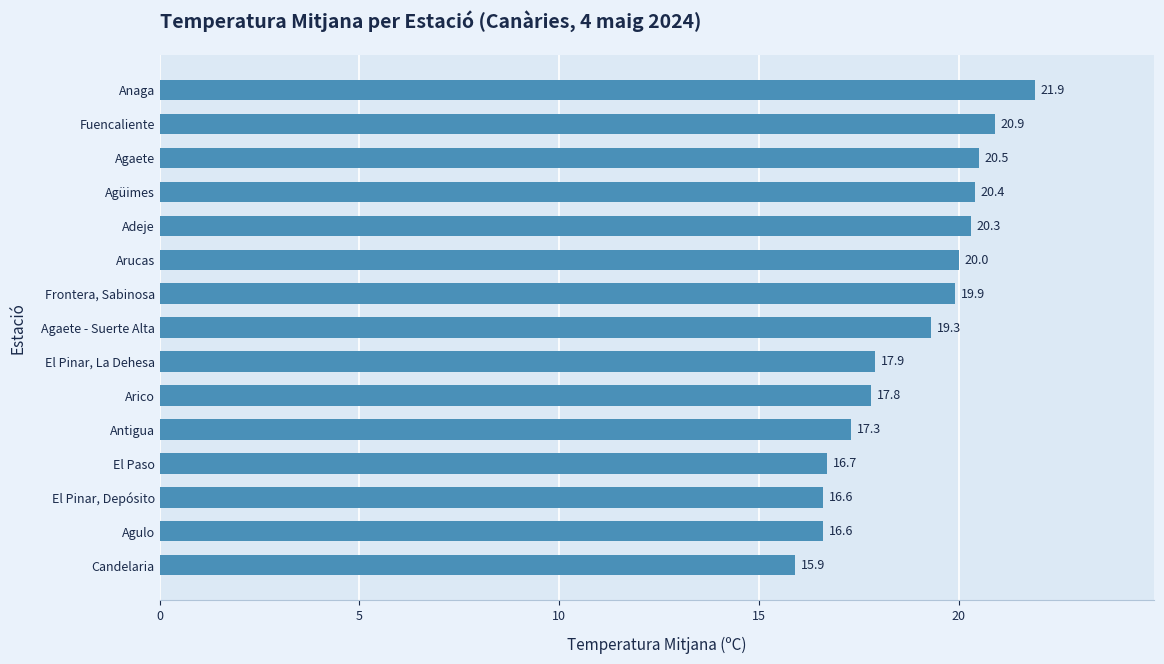

What is the smallest value displayed?

15.9